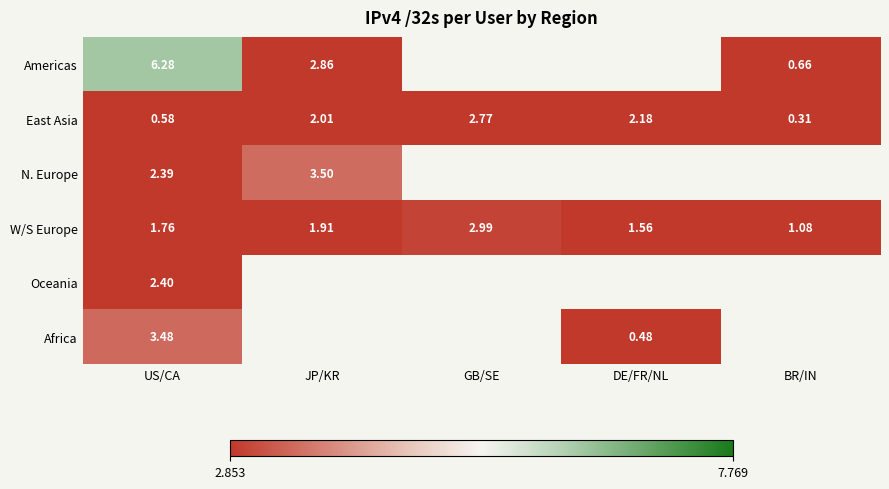

Is the value of W/S Europe at JP/KR greater than the value of East Asia at US/CA?

Yes